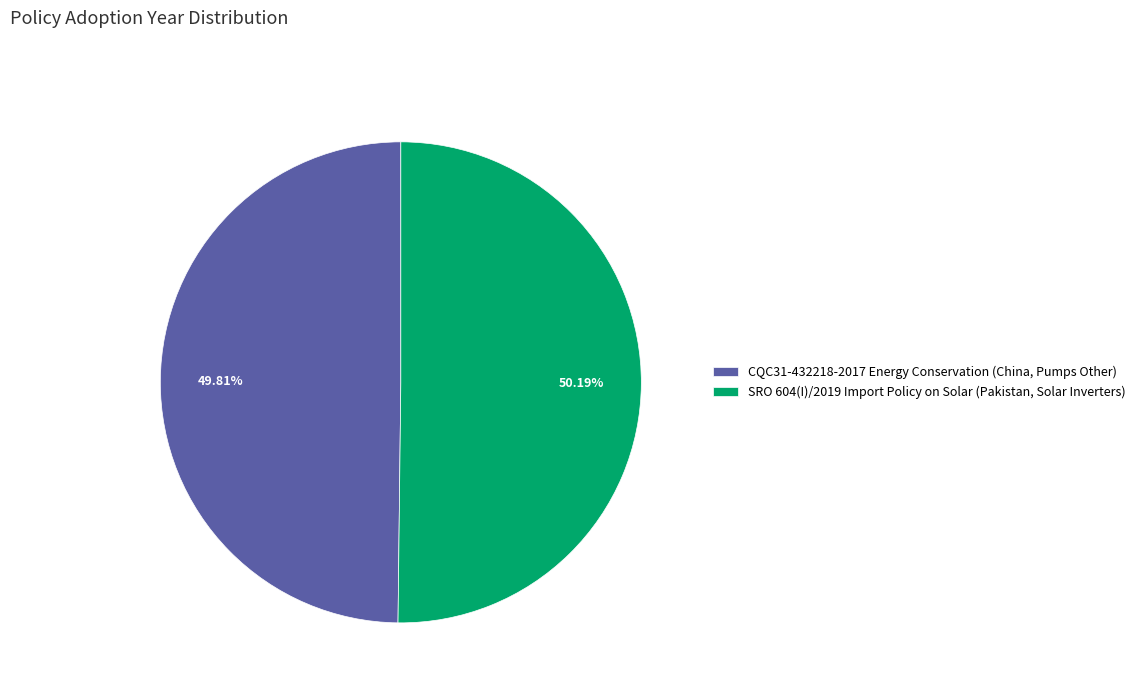

Rank the categories by value from lowest to highest.

CQC31-432218-2017 Energy Conservation (China, Pumps Other), SRO 604(I)/2019 Import Policy on Solar (Pakistan, Solar Inverters)